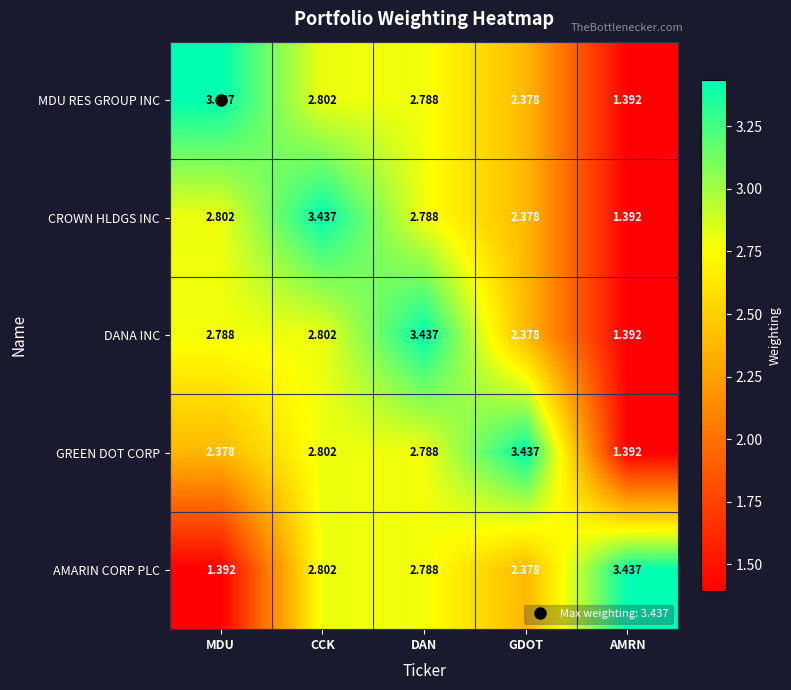

At which category is the sum across all series the highest?

CCK